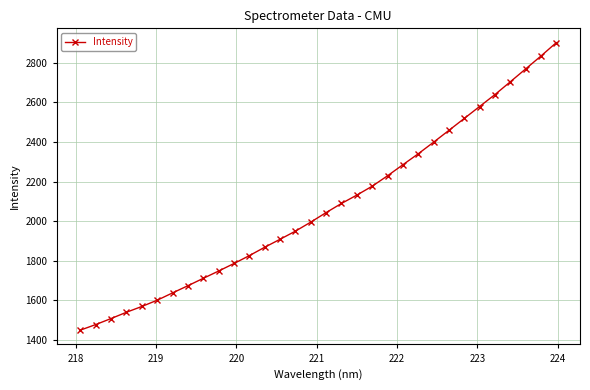

What is the average value?

2073.1